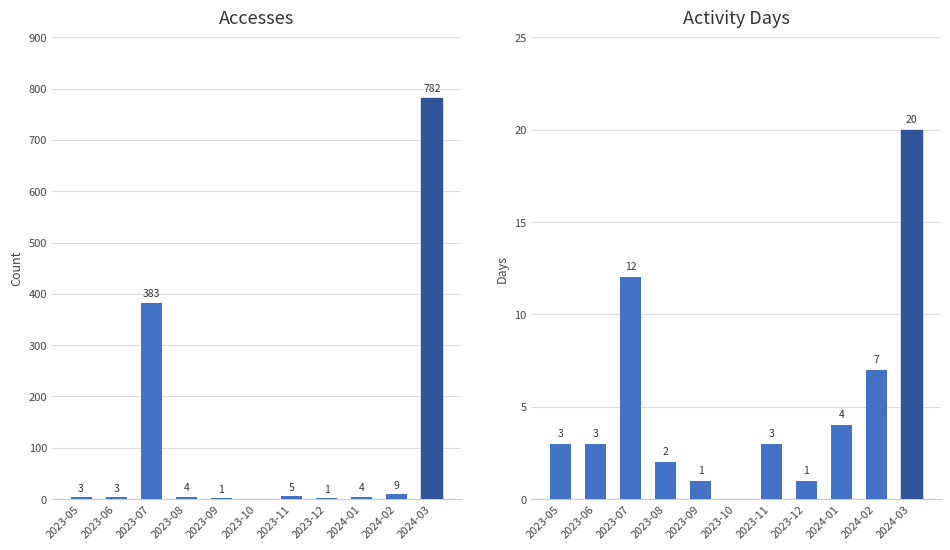

What is the total value across all series at 2024-02?

16